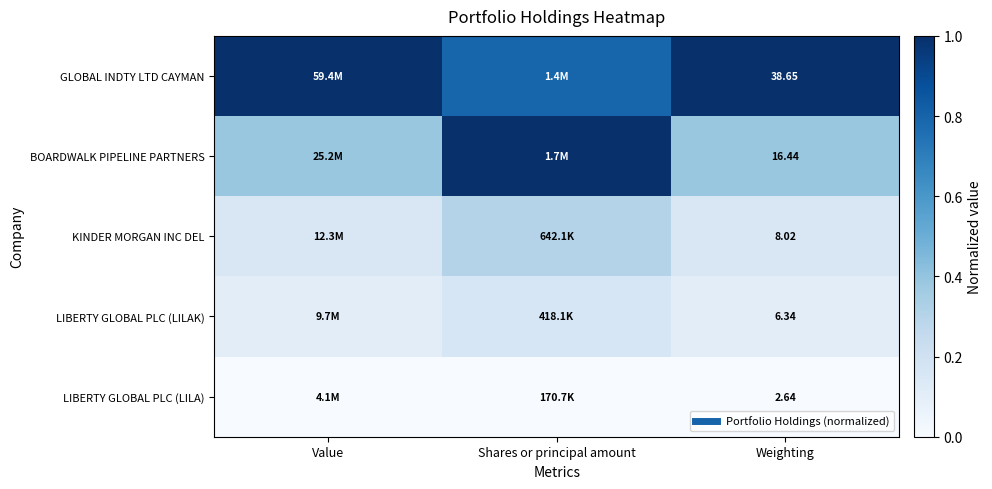

Is it true that KINDER MORGAN INC DEL equals 0.1 at Weighting?

True